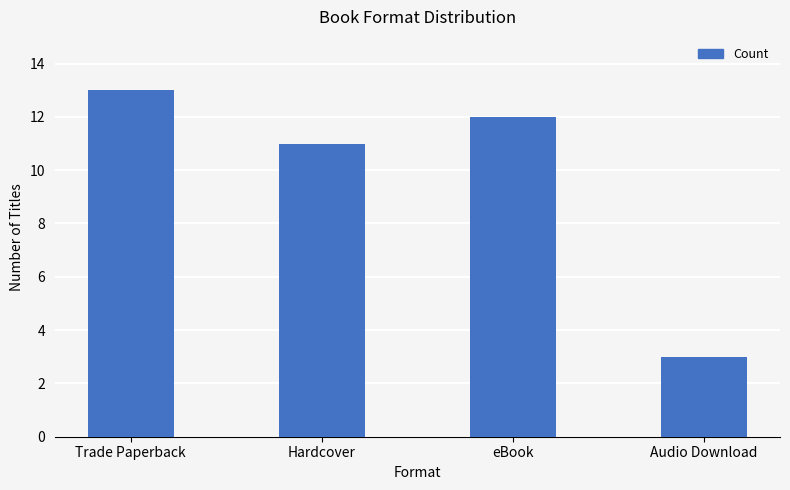

Between Hardcover and Audio Download, which is larger?

Hardcover